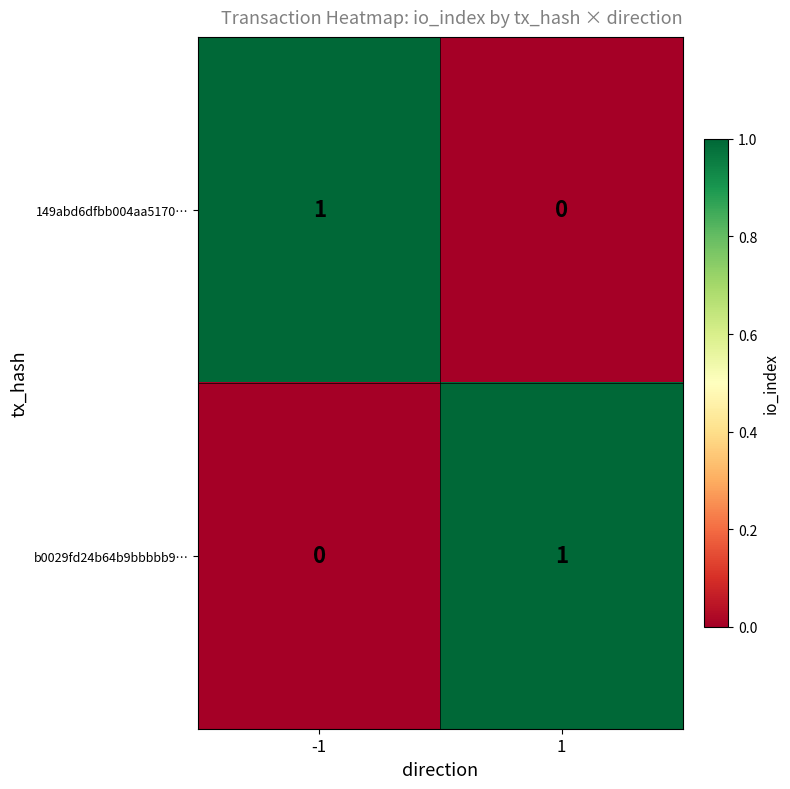

Rank the categories by 149abd6dfbb004aa5170… value from lowest to highest.

1, -1